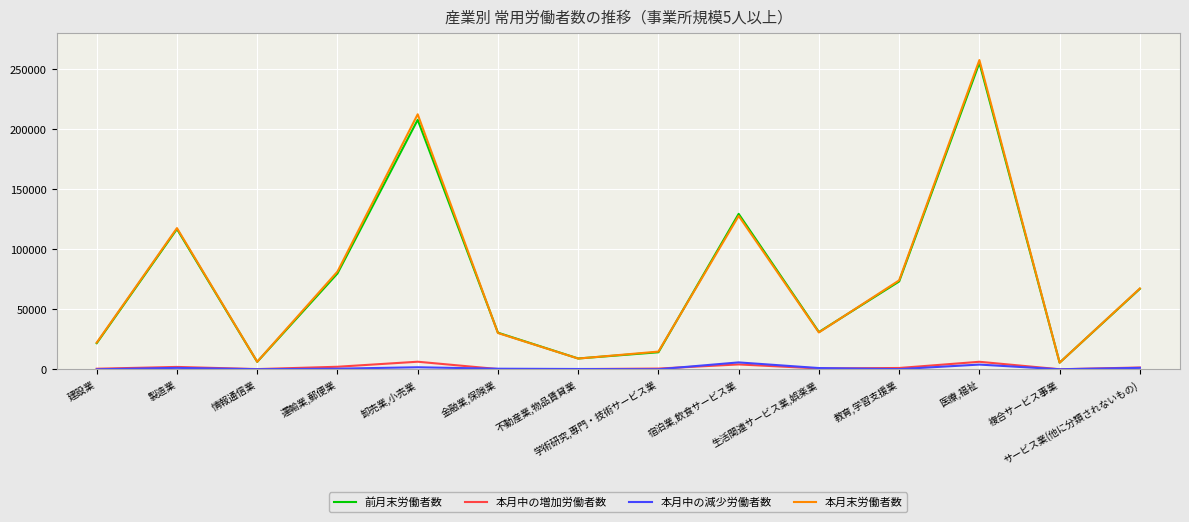

At how many categories does at least one series exceed 158077?

2